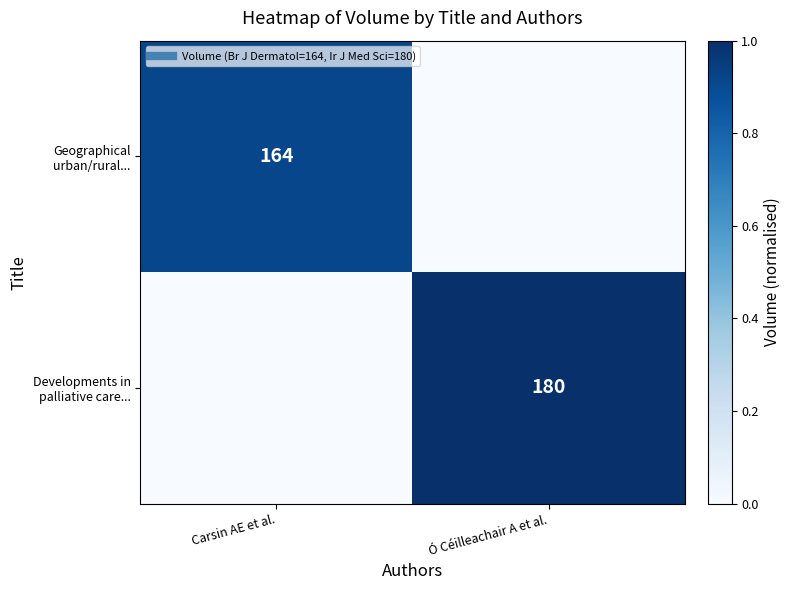

What is the sum of the Developments in palliative care... values at Ó Céilleachair A et al. and Carsin AE et al.?

1.0